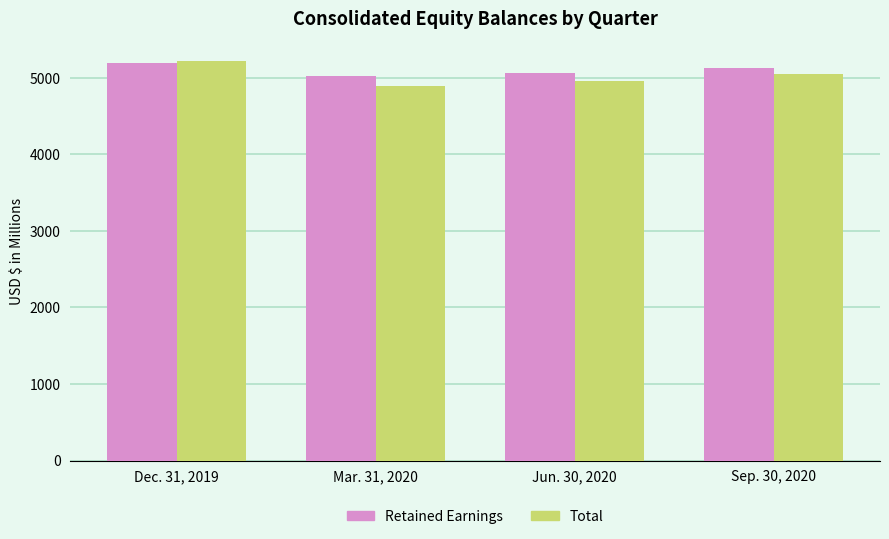

Rank the categories by Total value from lowest to highest.

Mar. 31, 2020, Jun. 30, 2020, Sep. 30, 2020, Dec. 31, 2019